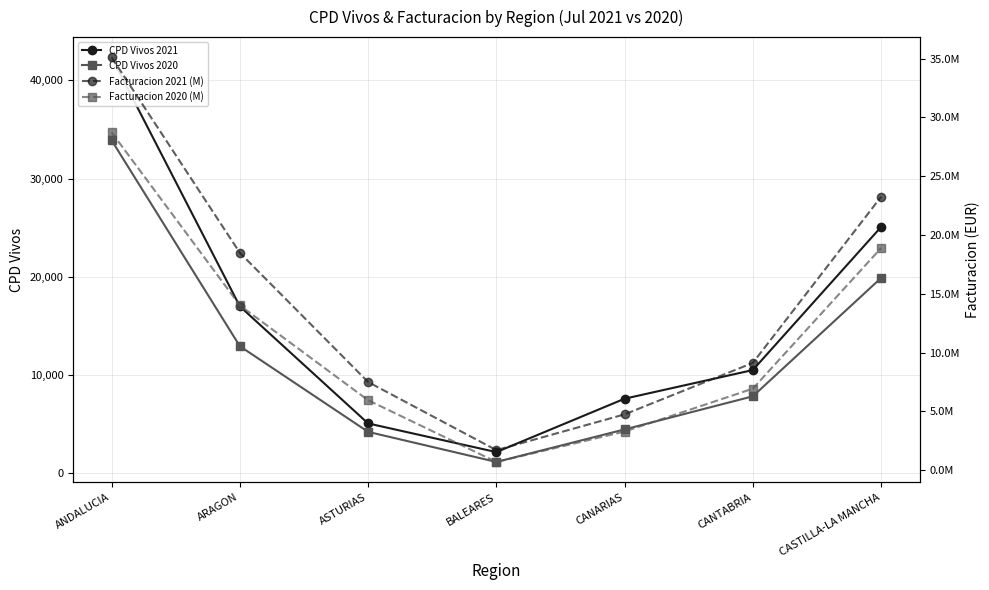

What is the spread (max minus min) of values at ASTURIAS?

7492740.5